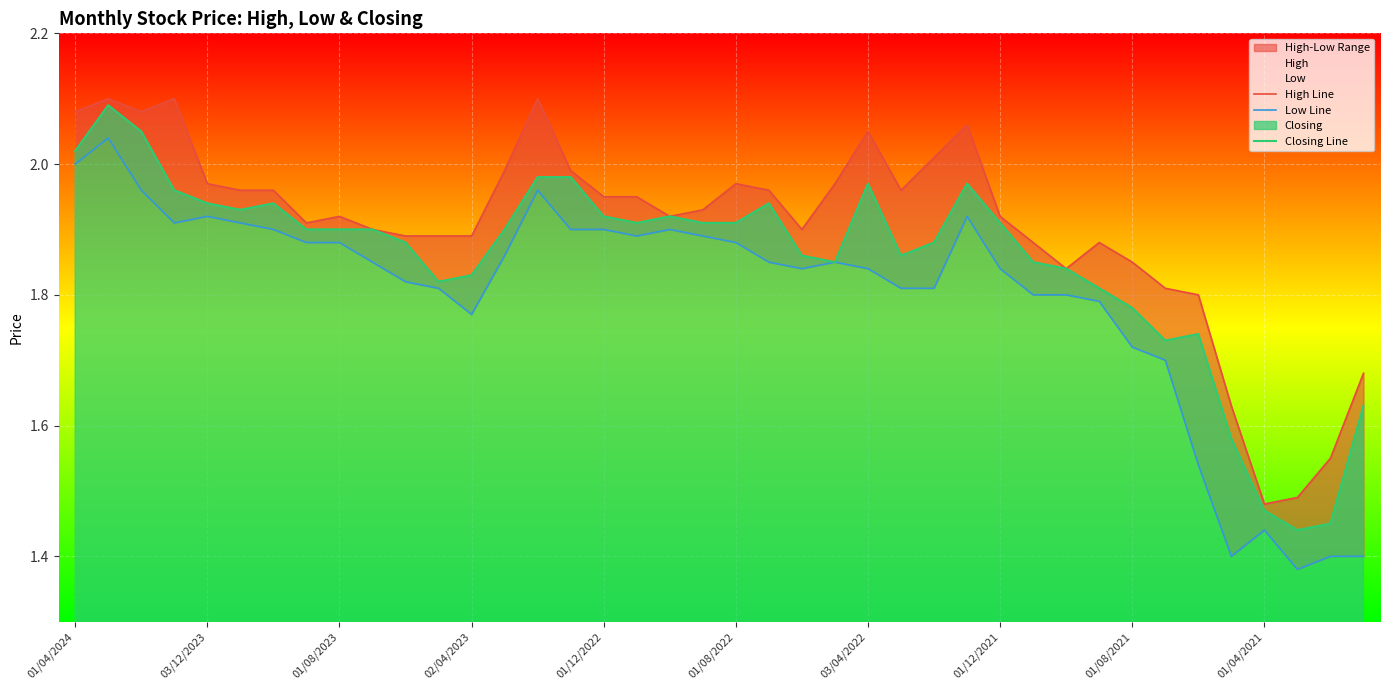

What position from the right is 11?

29